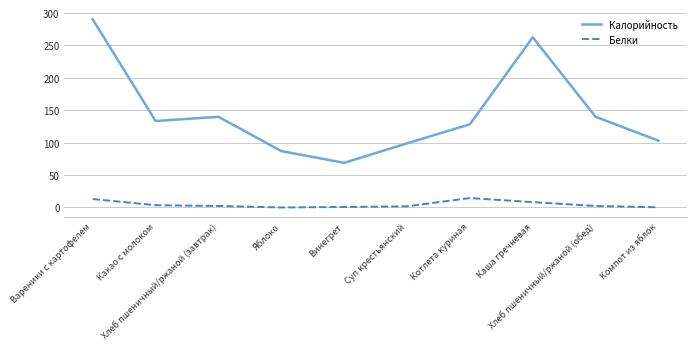

Does the chart display data point markers on the line(s)?

No